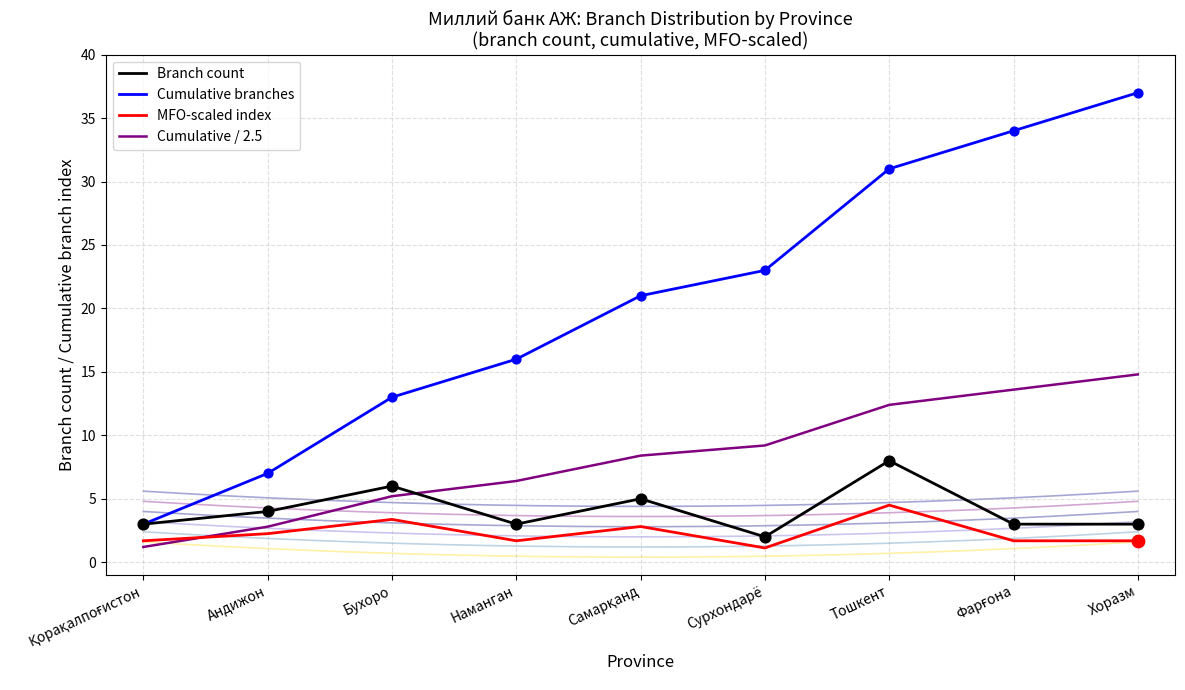

Which series reaches the maximum Y coordinate?

Cumulative branches